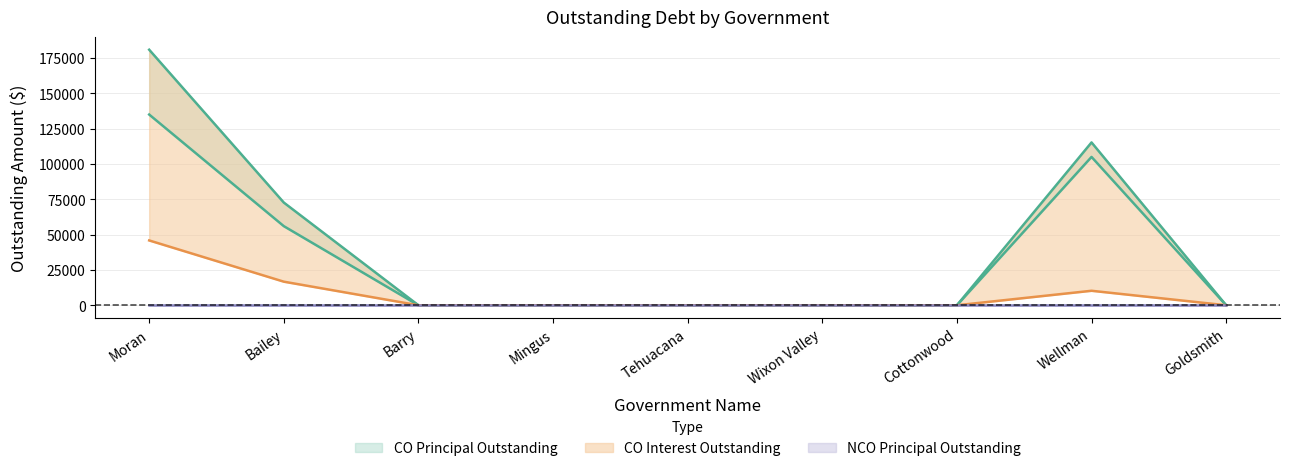

Rank the categories by COPrincipalOutstanding value from lowest to highest.

Barry, Mingus, Tehuacana, Wixon Valley, Cottonwood, Goldsmith, Bailey, Wellman, Moran